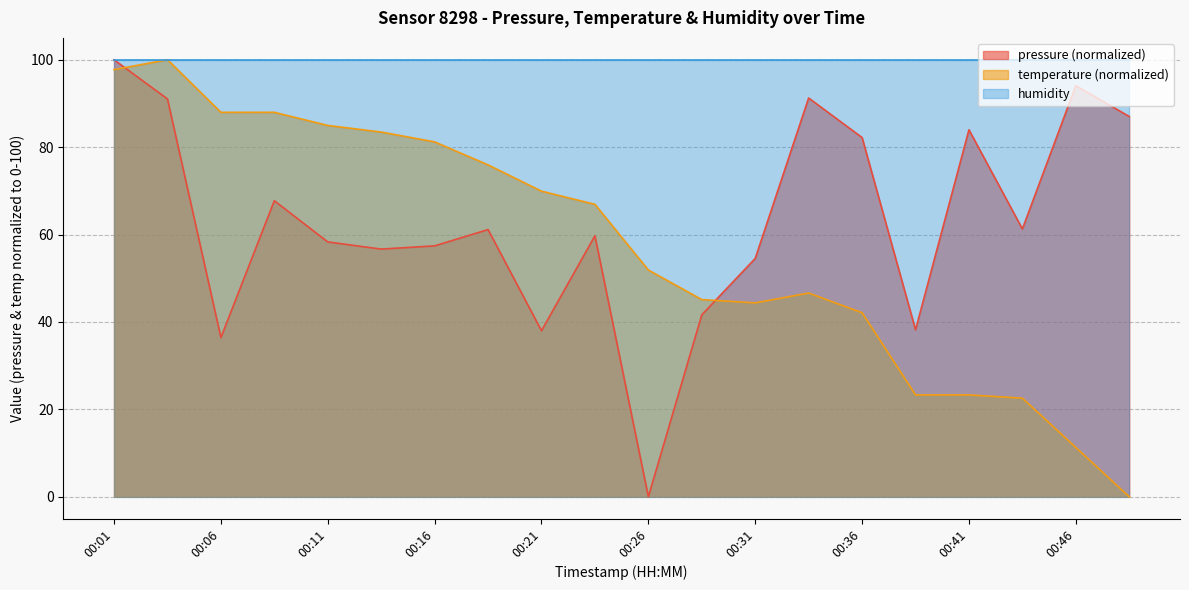

At which category does the chart reach its peak across all series?

00:01